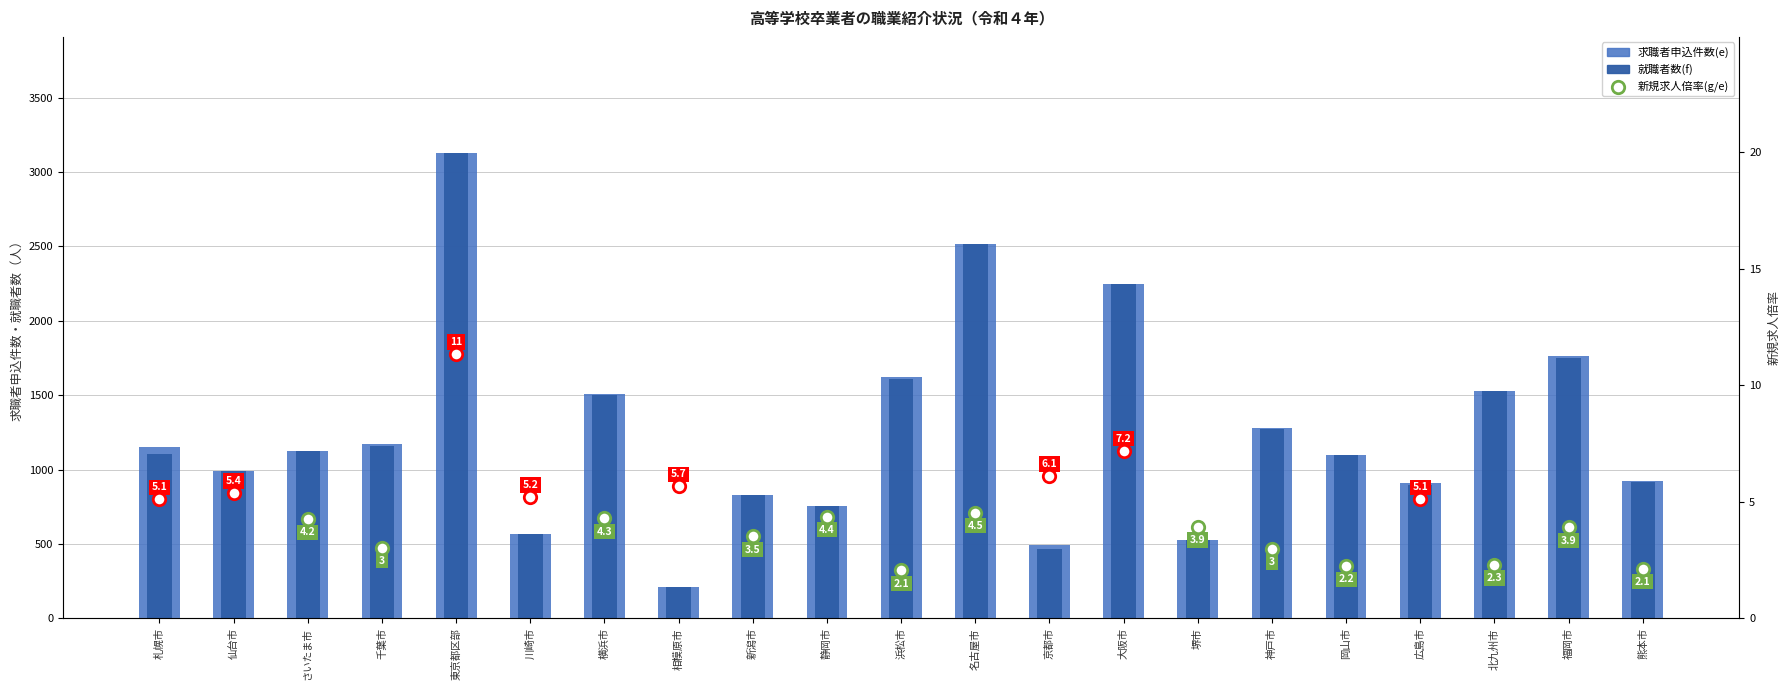

Is the value of 就職者数(f) at 京都市 greater than the value of 求職者申込件数(e) at 広島市?

No